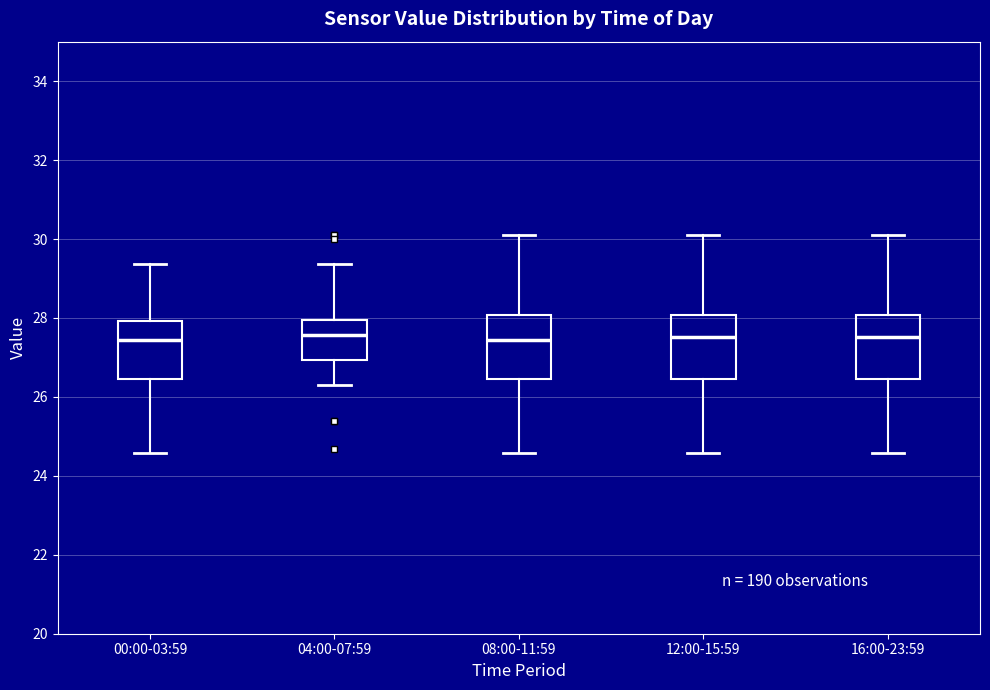

Where is the upper edge of the box for 12:00-15:59 on the y-axis? The values are not printed on the chart, so give them approximately, as read against the axis.

28.0